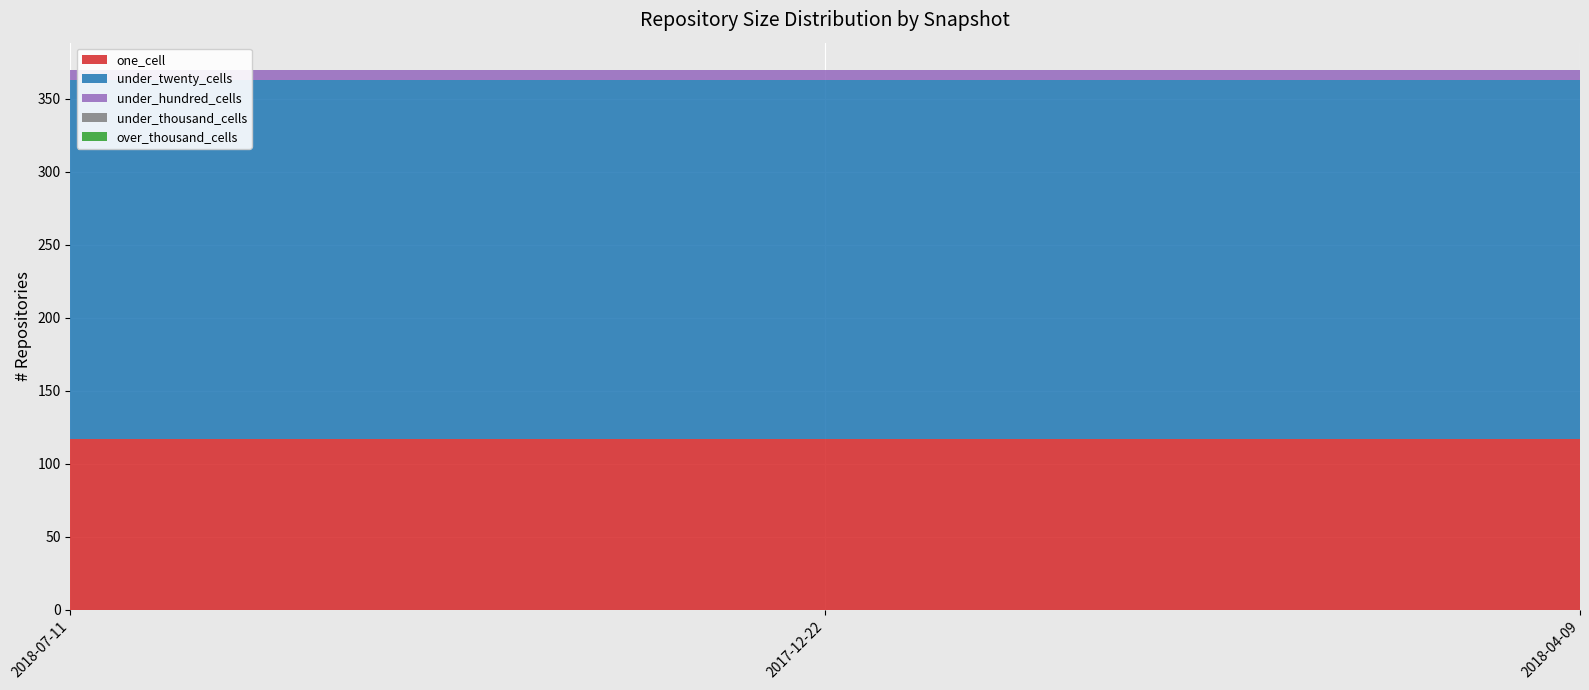

Reading right to left, transcribe all the data shown in this chart.

one_cell: 117	117	117
under_twenty_cells: 246	246	246
under_hundred_cells: 7	7	7
under_thousand_cells: 0	0	0
over_thousand_cells: 0	0	0